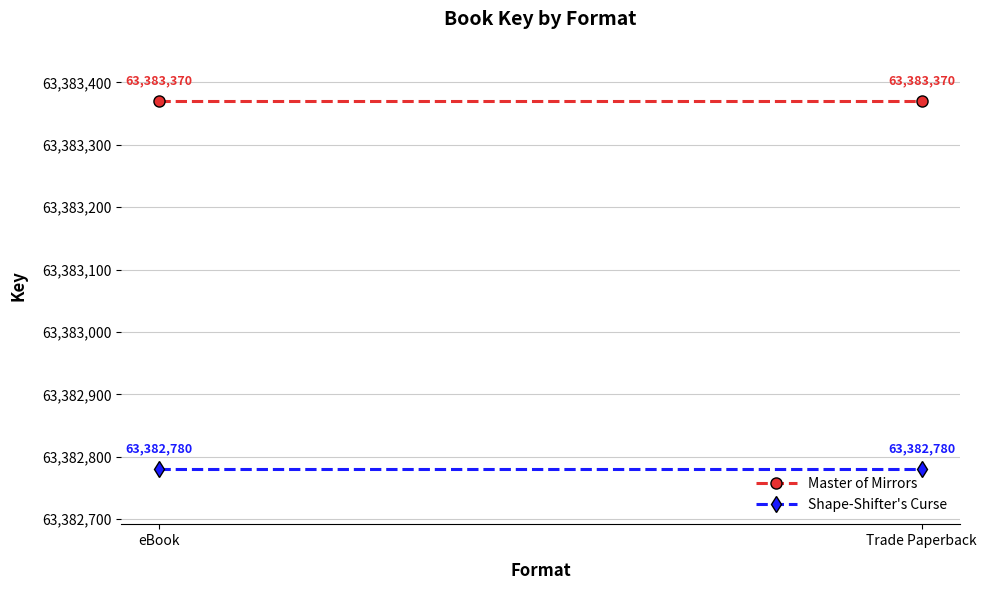

Between eBook and Trade Paperback, which is larger?

eBook